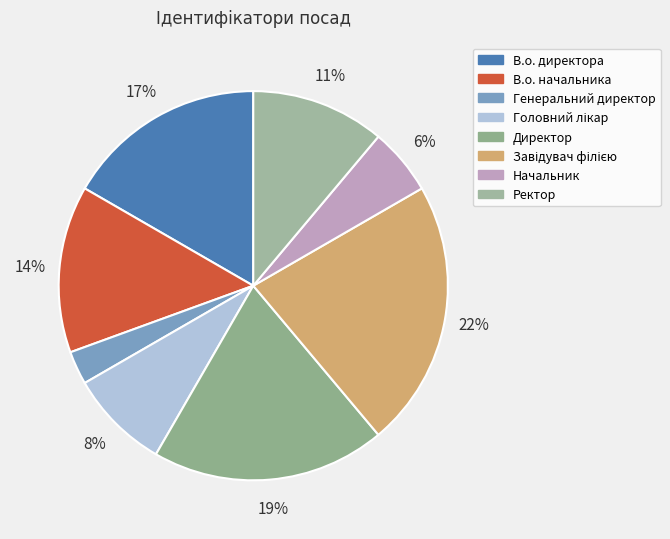

How many slices are in this pie chart?

8